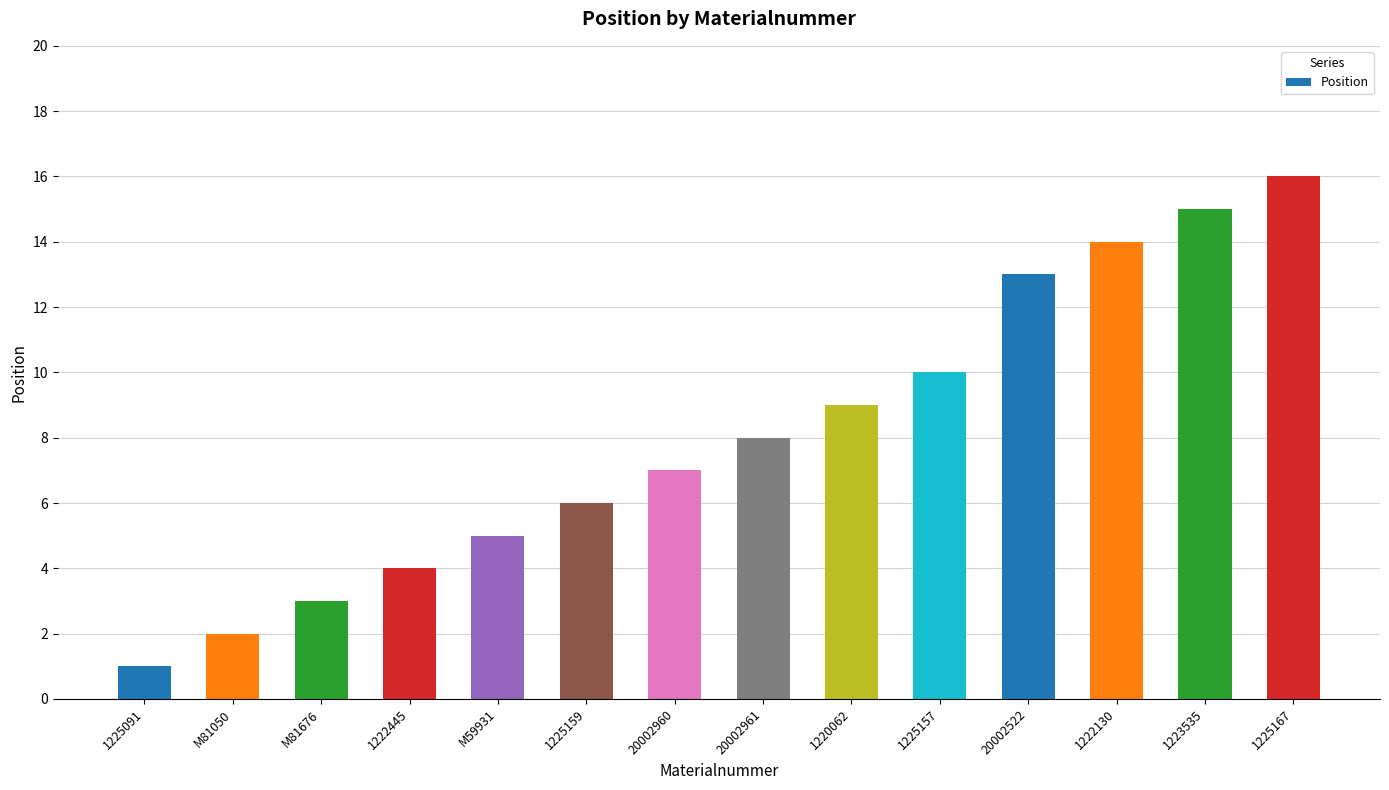

Which has a higher value, 1225159 or M81050?

1225159